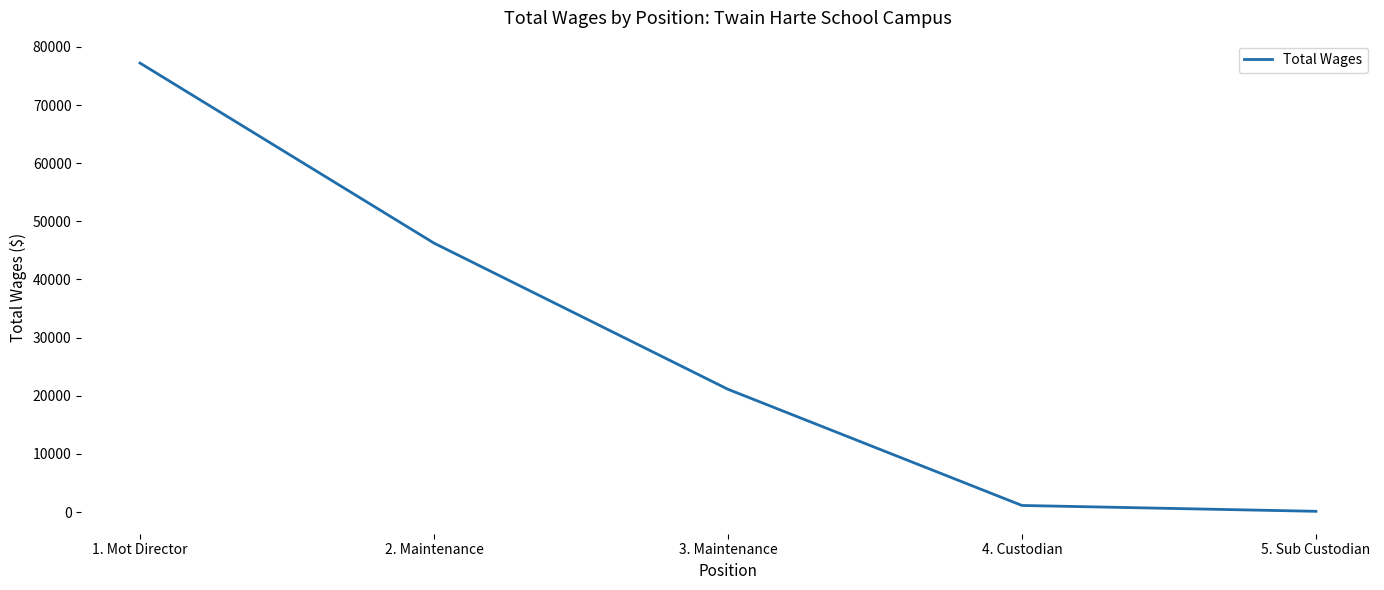

True or false: the data has more than 0 interior local peaks.

False